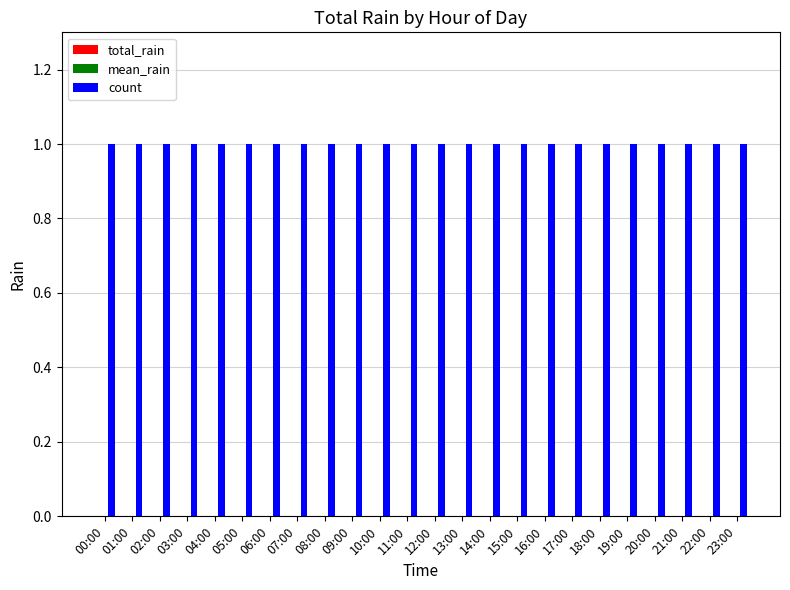

What is the spread (max minus min) of values at 09:00?

1